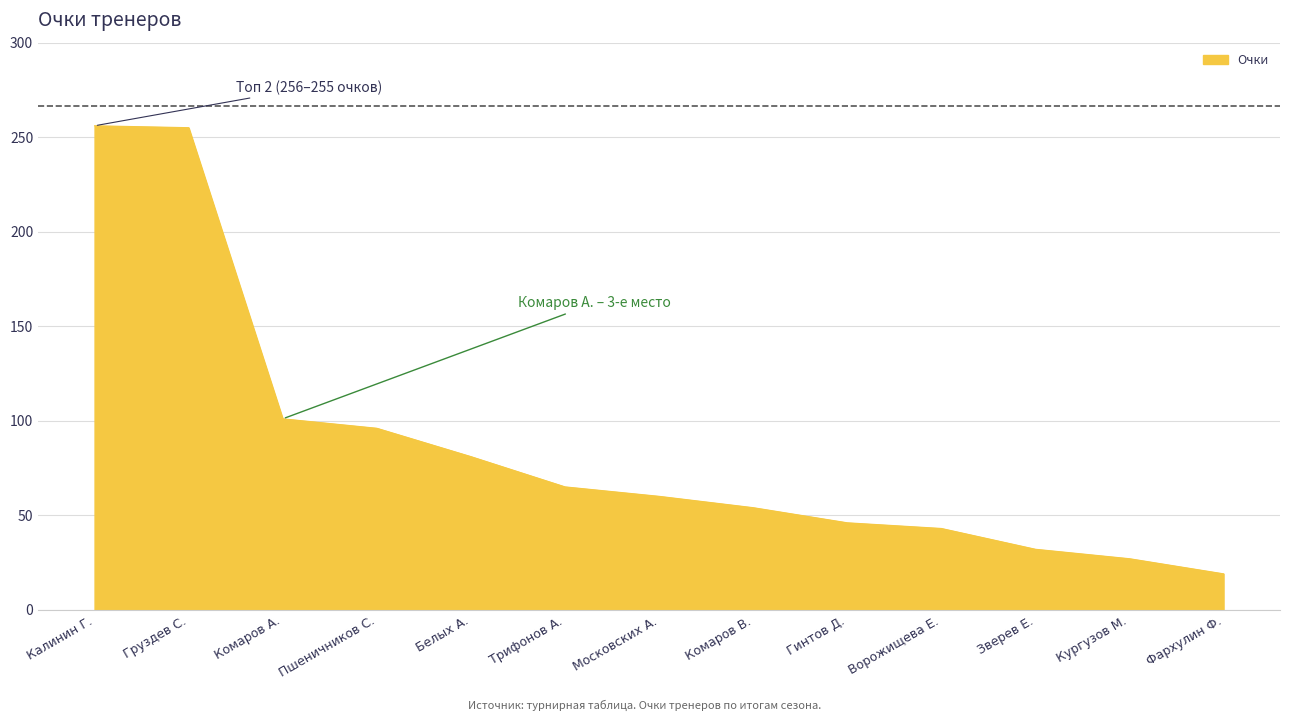

What is the difference between the values at Московских А. and Комаров В.?

6